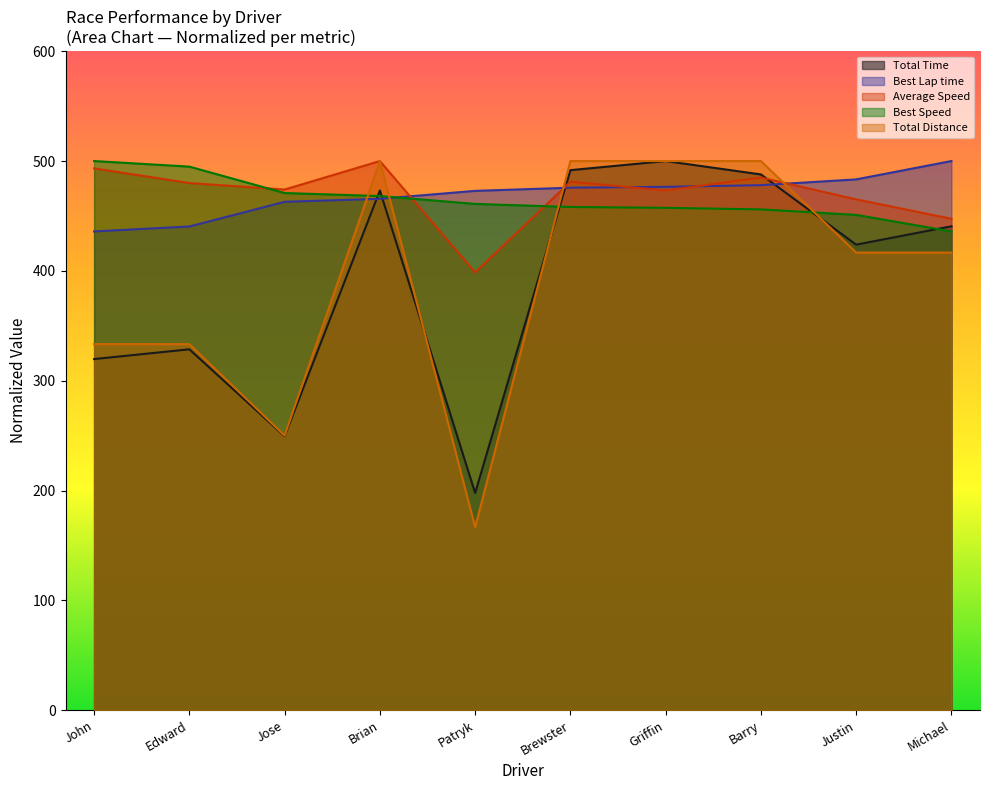

True or false: Total Time has more than 0 interior local peaks.

True